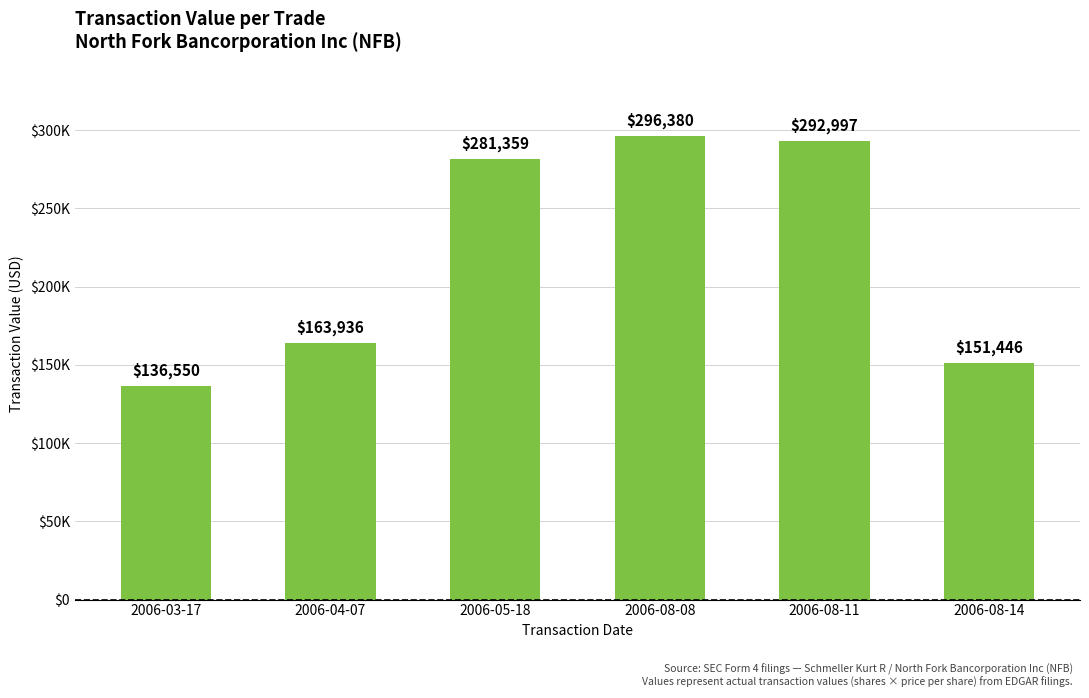

True or false: the data shows 469173 at 2006-08-08.

False